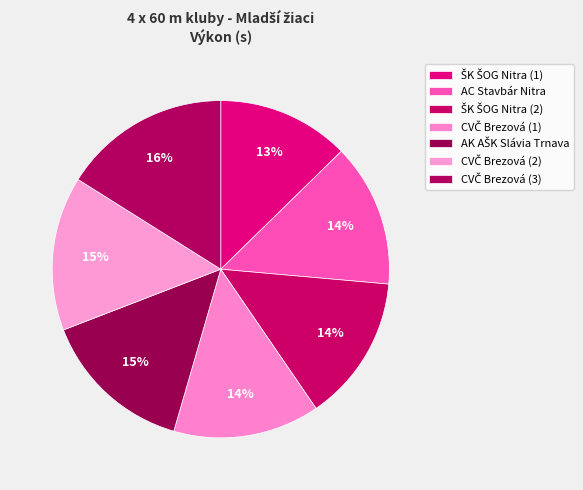

The AC Stavbár Nitra slice represents 14% of the pie. True or false?

True